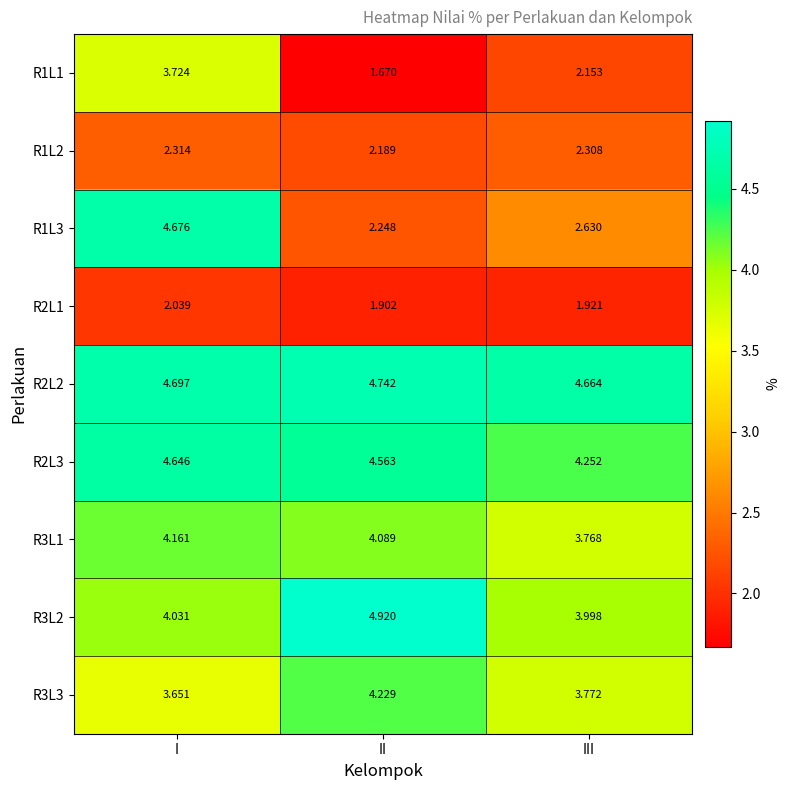

What is the total value across all series at II?

30.6